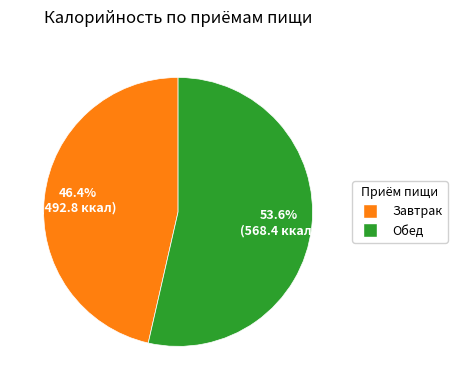

Which category has the smallest portion of the pie?

Завтрак